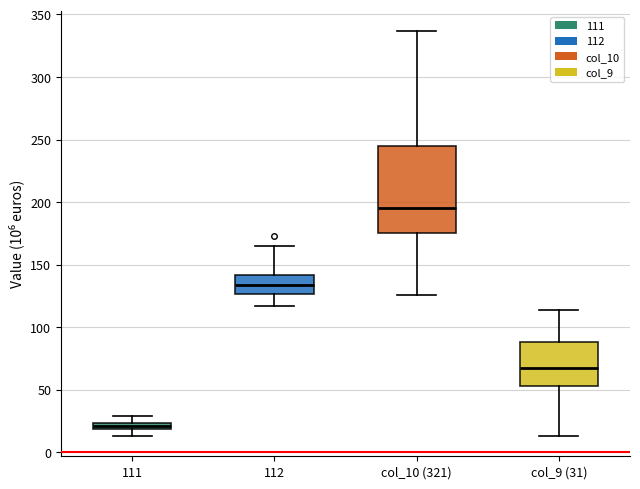

Which box has the highest median line?

col_10 (321)